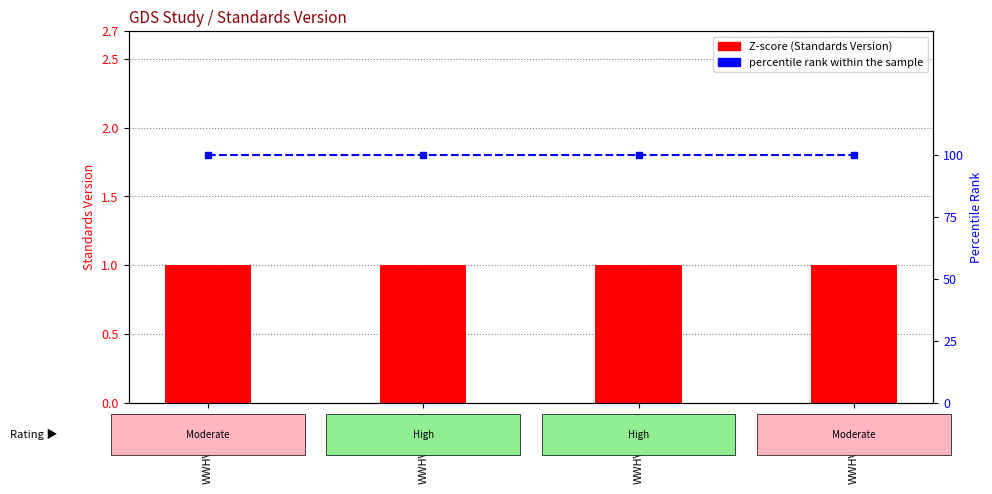

Reading left to right, transcribe all the data shown in this chart.

Standards Version: WWHV040826=1	WWHV029496=1	WWHV047724=1	WWHV004065=1
percentile rank within the sample: WWHV040826=100	WWHV029496=100	WWHV047724=100	WWHV004065=100